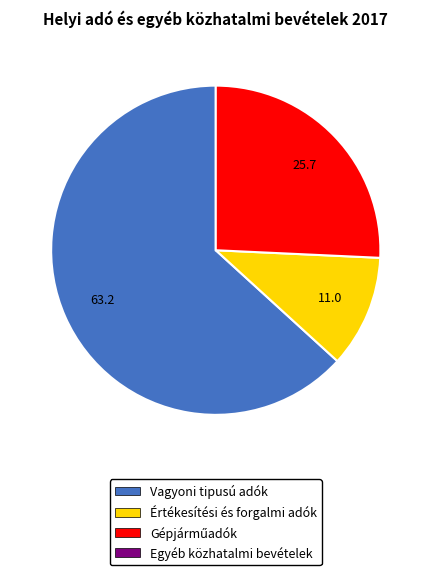

Does any single category account for the majority?

Yes